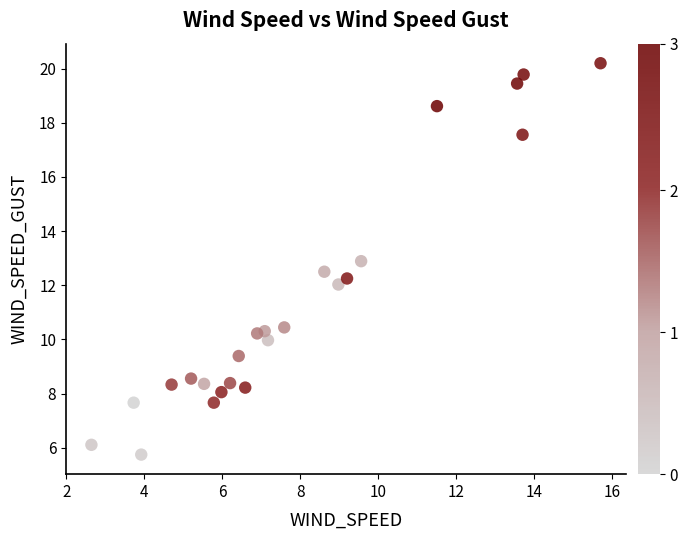

What is the range of X values (max minus min)?

13.1